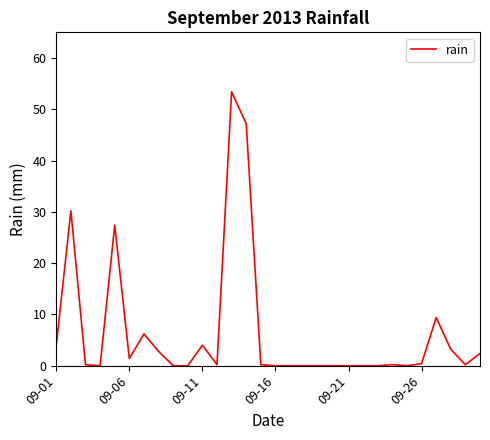

Count the number of categories in the chart.

30